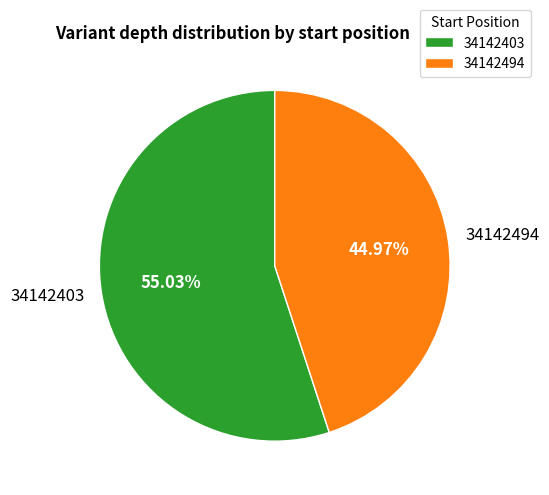

To the nearest percent, what portion does 34142403 represent?

55%